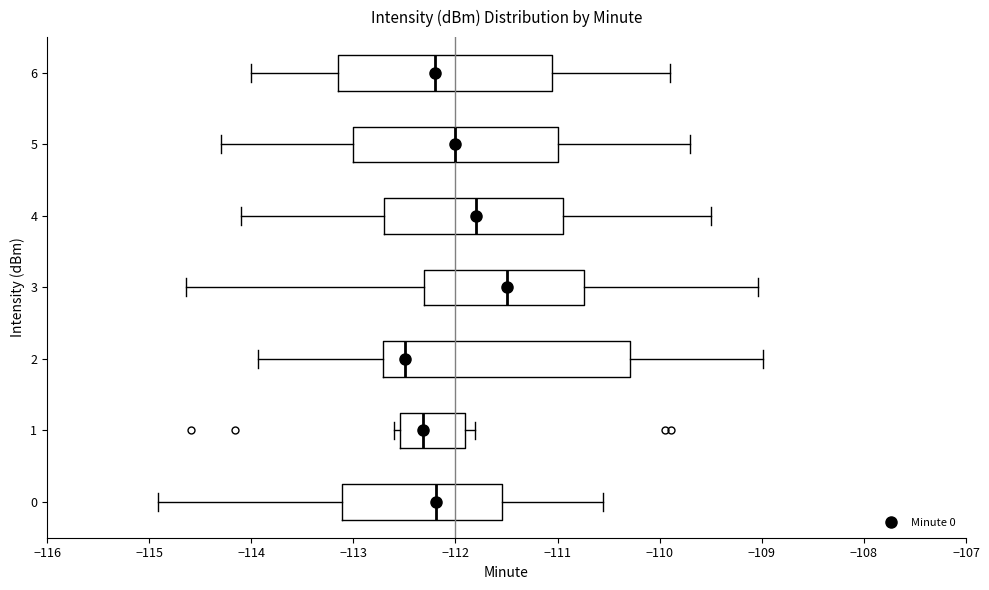

Reading bottom to top, transcribe this box plot: for each box, give where its median line is, the range the box spans, and where its two whiskers end, as read against the x-axis. The values are not printed on the chart, so give them approximately, as read against the axis.

0: median -112.2, box -113.1 to -111.5, whiskers -114.9 to -110.6
1: median -112.3, box -112.5 to -111.9, whiskers -112.6 to -111.8
2: median -112.5, box -112.7 to -110.3, whiskers -113.9 to -109.0
3: median -111.5, box -112.3 to -110.7, whiskers -114.6 to -109.0
4: median -111.8, box -112.7 to -110.9, whiskers -114.1 to -109.5
5: median -112.0, box -113.0 to -111.0, whiskers -114.3 to -109.7
6: median -112.2, box -113.1 to -111.0, whiskers -114.0 to -109.9